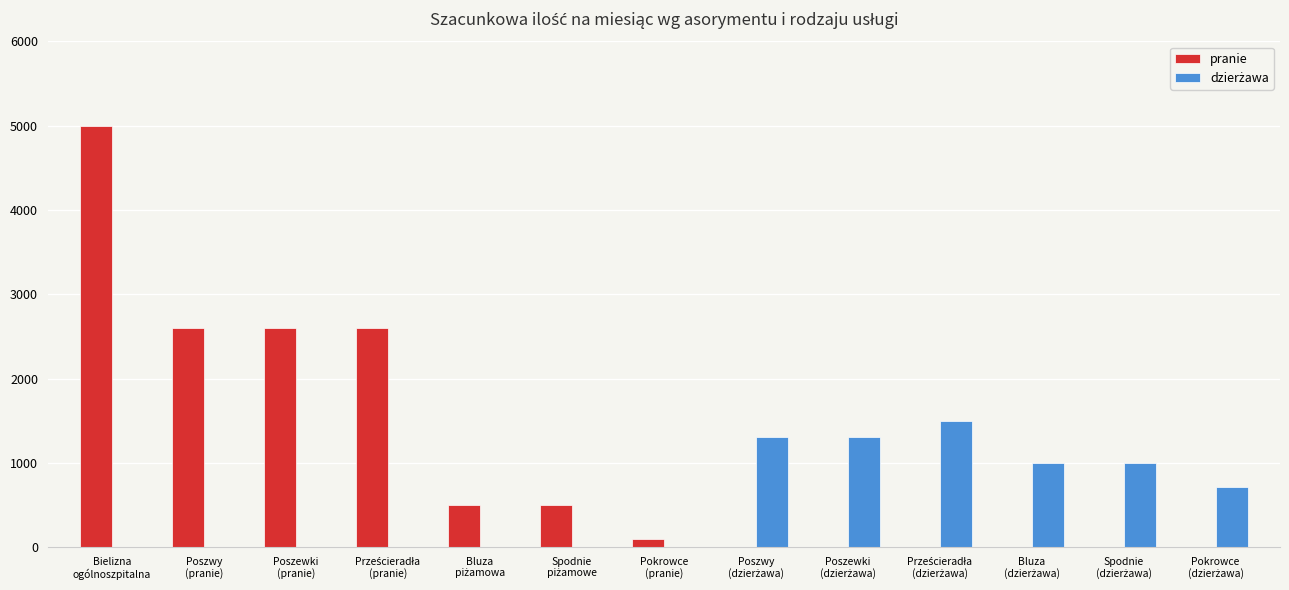

Which series has the largest total across all categories?

pranie